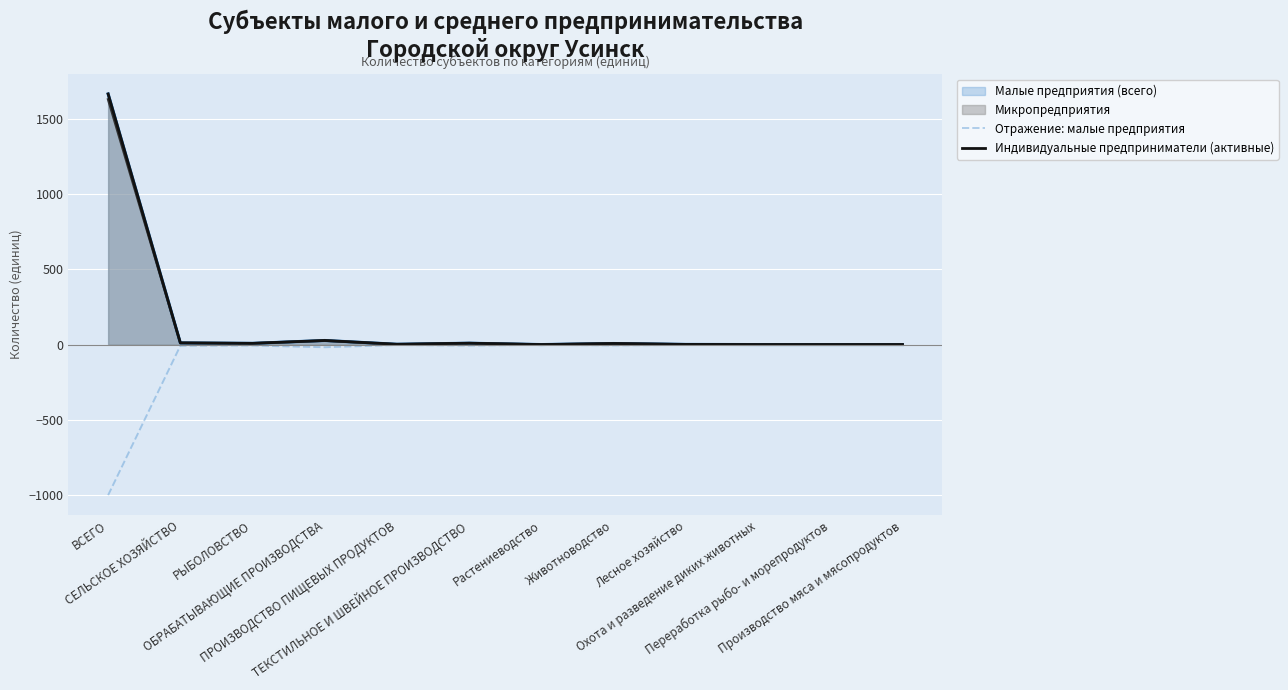

Is it true that Отражение: малые предприятия equals -0.4 at Растениеводство?

False